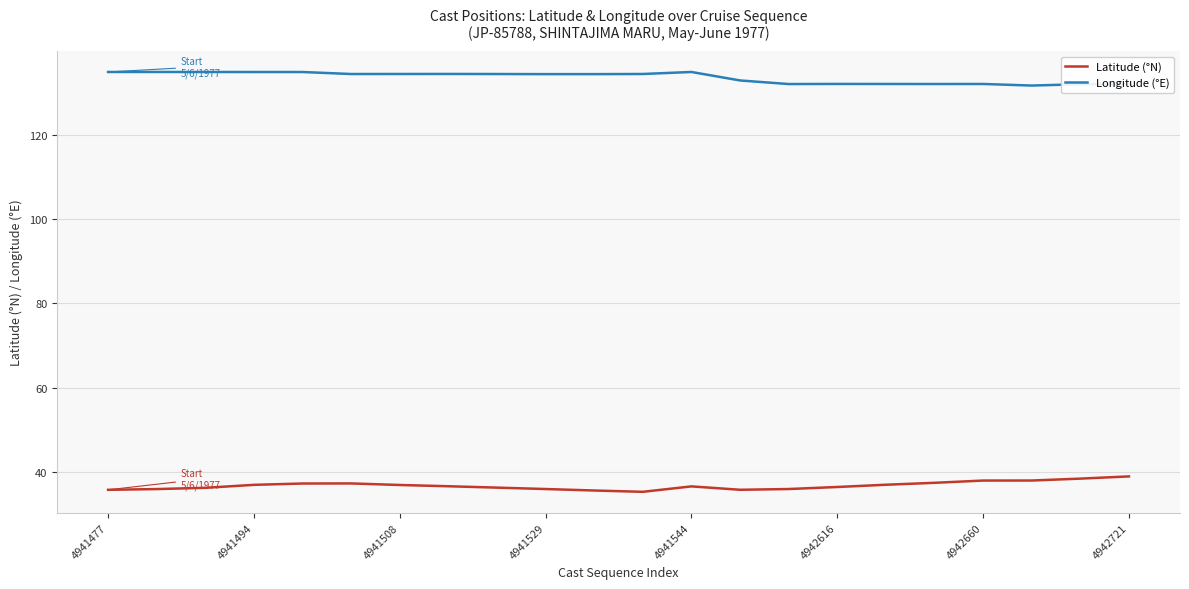

Which series has the largest total across all categories?

Longitude (°E)